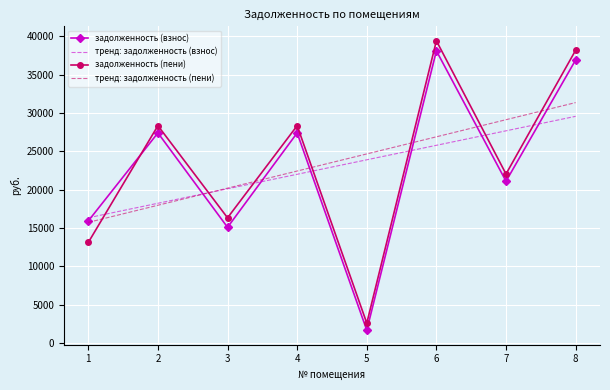

What is the total value across all series at 4?

100192.3